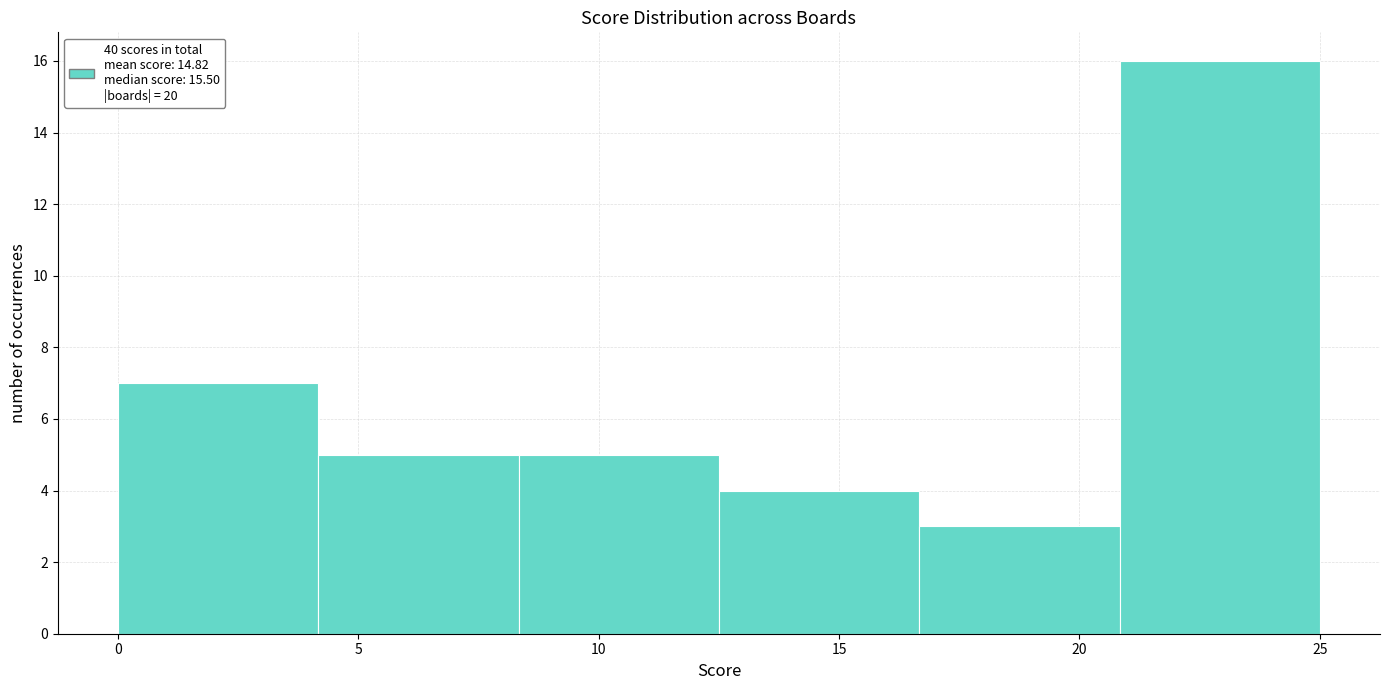

Reading left to right, transcribe this chart: for each bar, give the range it covers on the x-axis and its height. Neither the bar edges nor the heights are printed on the chart, so give them approximately, as read against the axes.

0.0 to 4.0: 7
4.0 to 8.5: 5
8.5 to 12.5: 5
12.5 to 16.5: 4
16.5 to 21.0: 3
21.0 to 25.0: 16